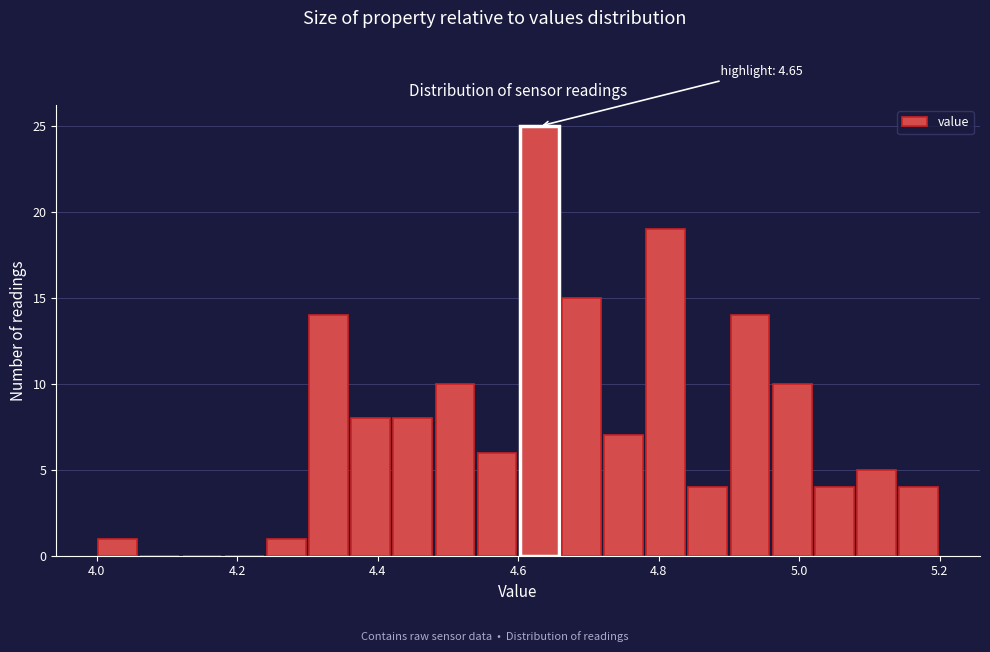

Read against the x-axis, roughly where is the centre of the tallest bar?

4.64